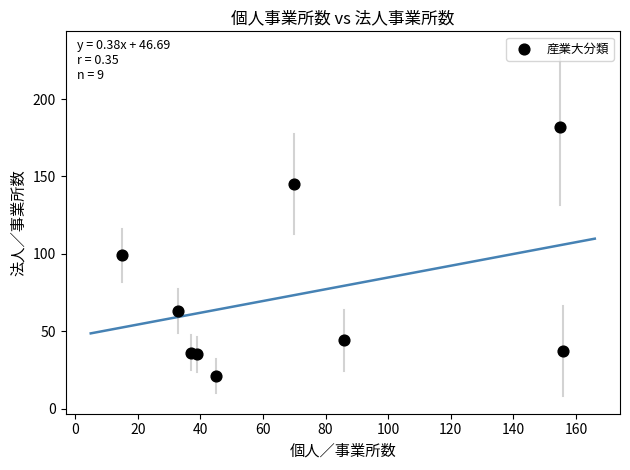

What is the average X value?

71